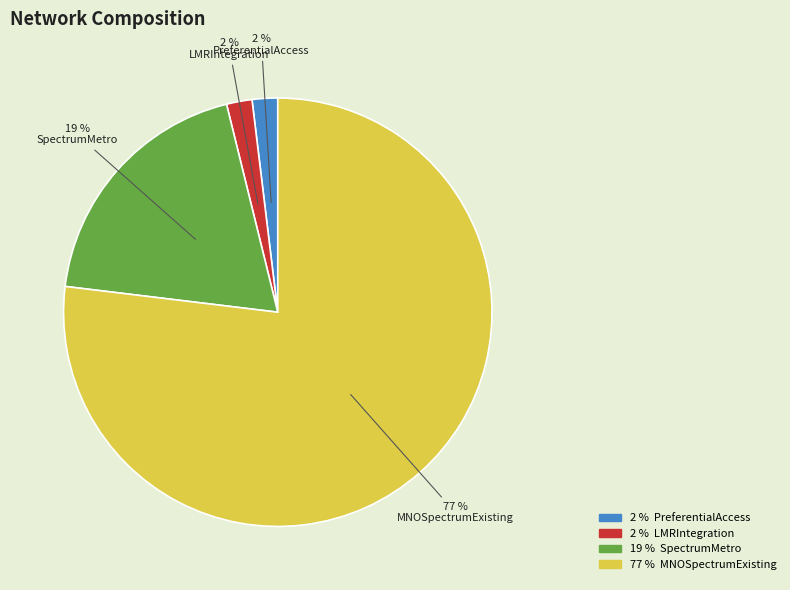

Which has a higher value, LMRIntegration or MNOSpectrumExisting?

MNOSpectrumExisting